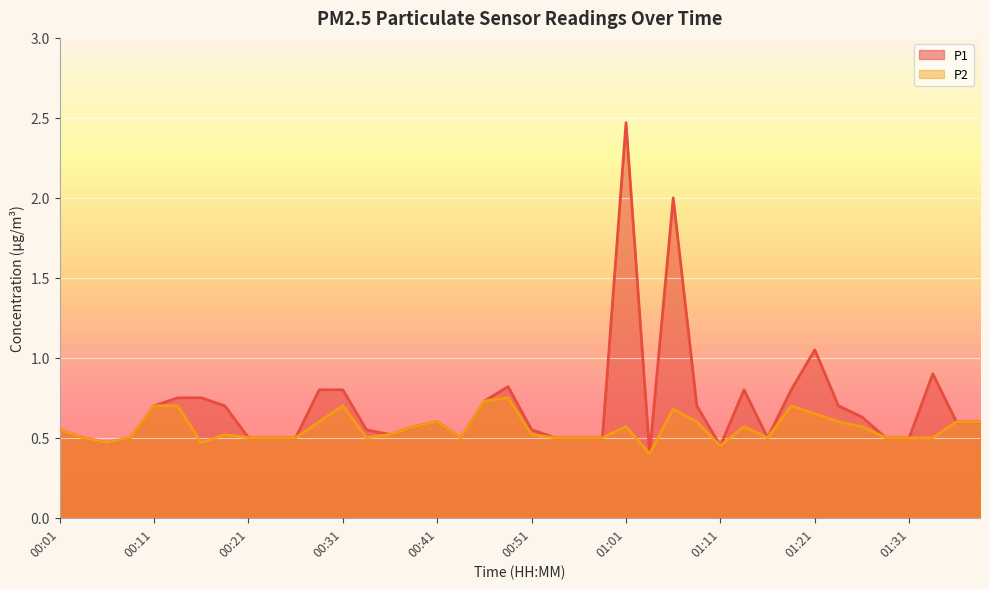

How many lines are shown in the chart?

2